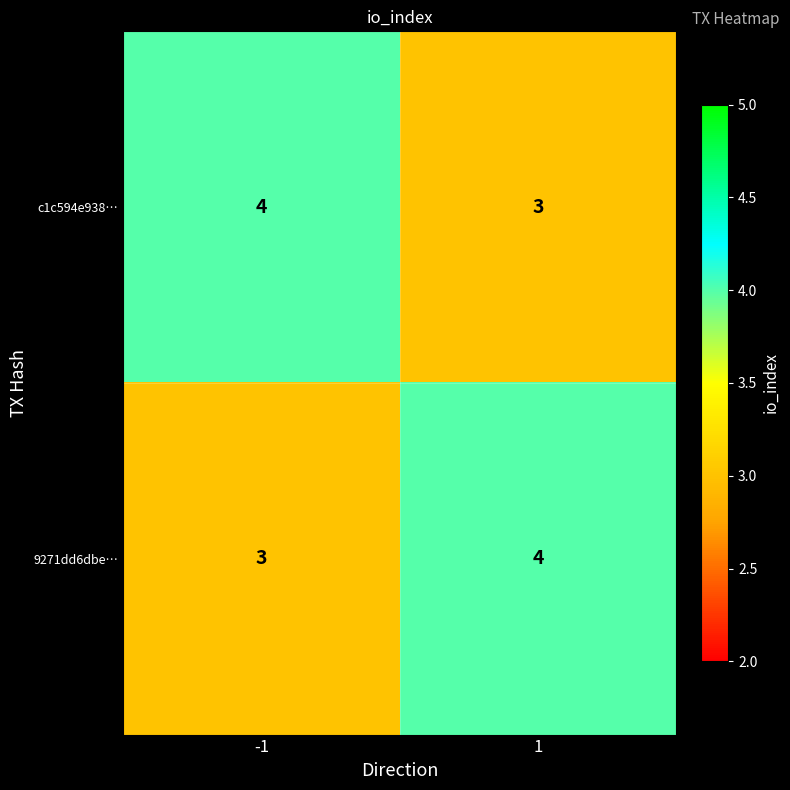

Reading right to left, extract all data points from this chart.

c1c594e938…: 3	4
9271dd6dbe…: 4	3